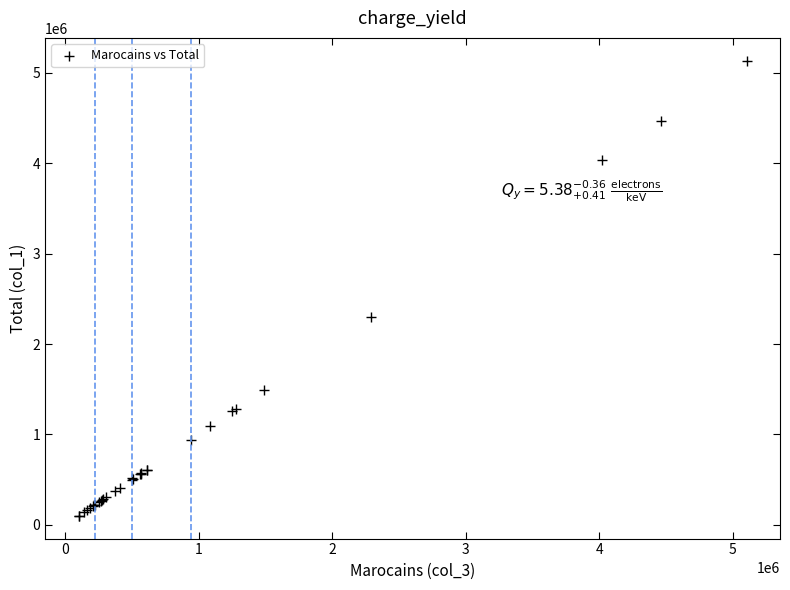

What Y value in the scatter plot is closest to 2616714?

2294665